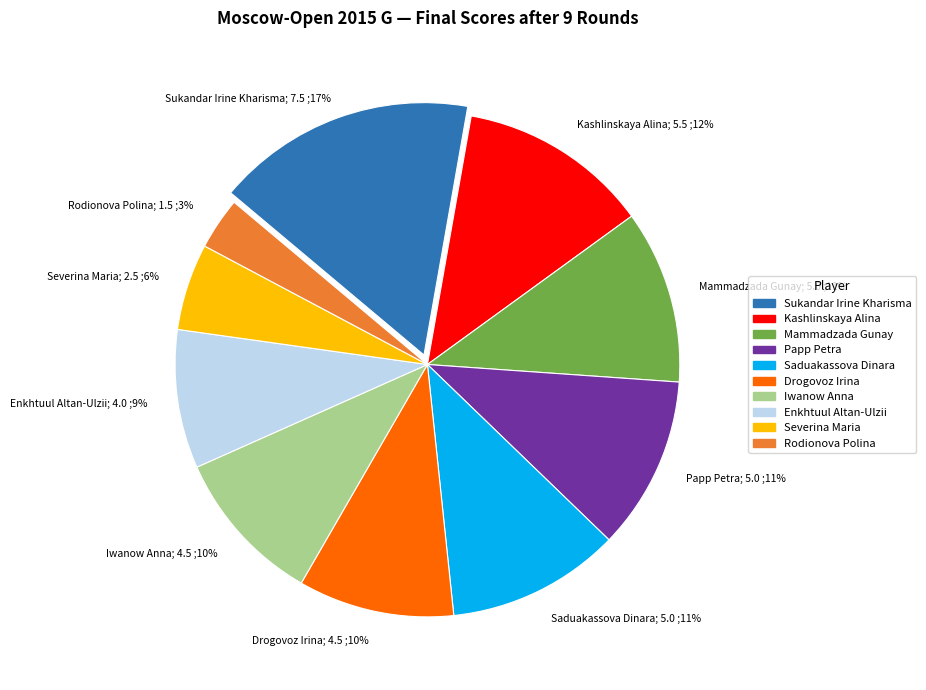

Combined, do Enkhtuul Altan-Ulzii and Papp Petra account for over 50%?

No